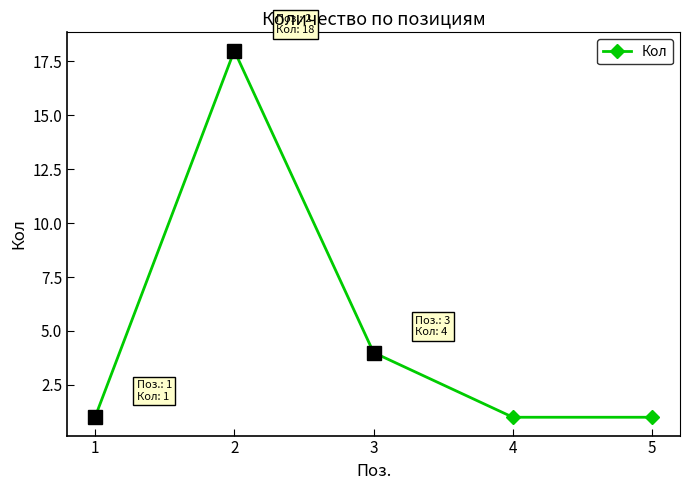

How many categories are shown in the chart?

5